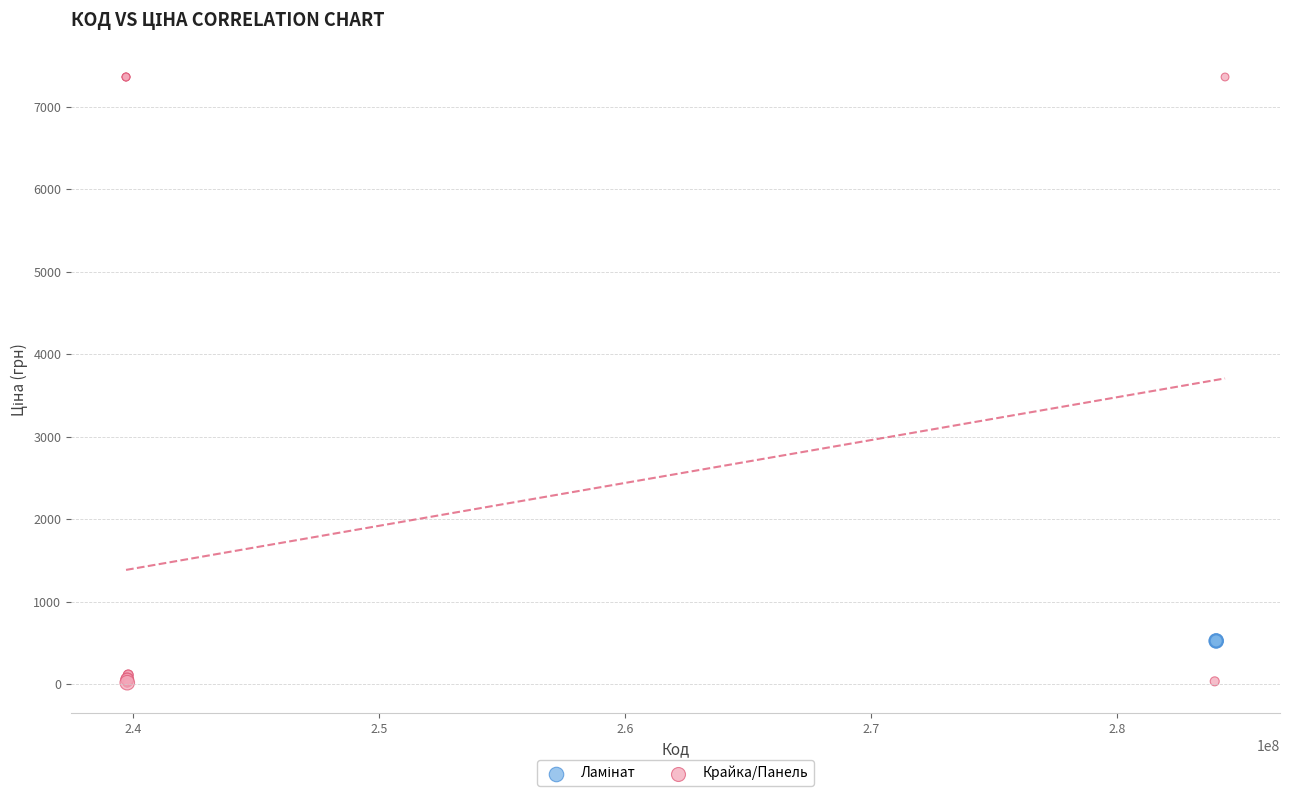

Which series reaches the maximum Y coordinate?

Крайка/Панель